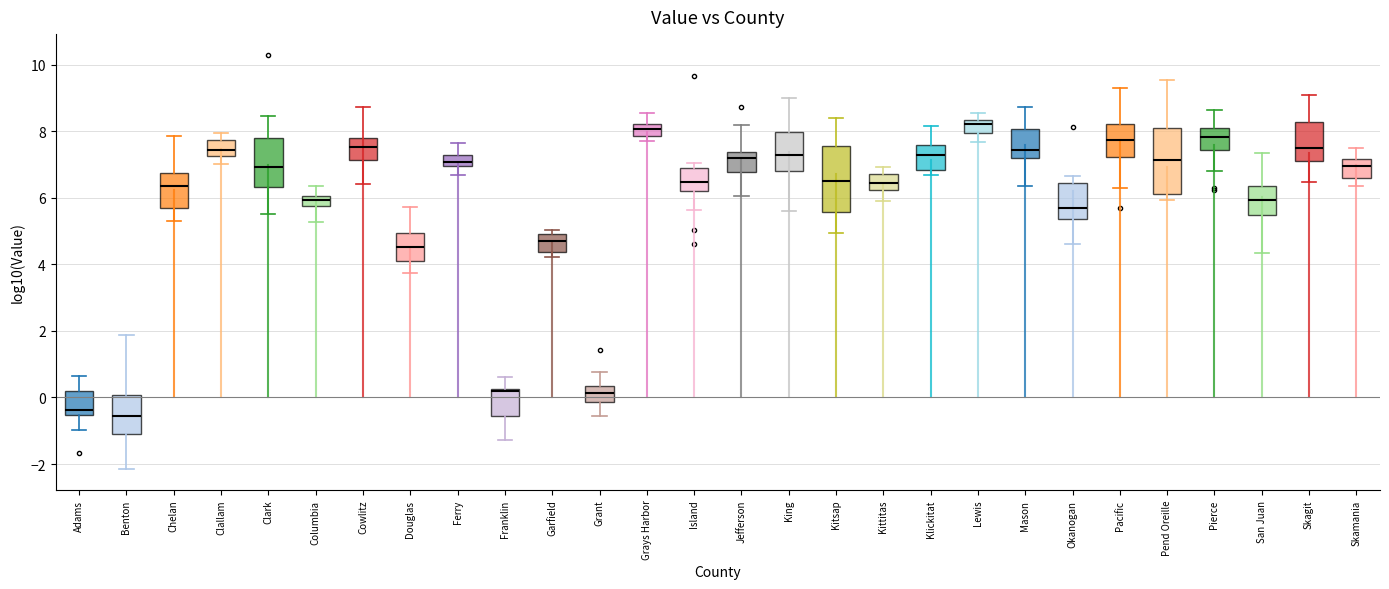

Reading left to right, transcribe this box plot: for each box, give where its median line is, the range the box spans, and where its two whiskers end, as read against the y-axis. The values are not printed on the chart, so give them approximately, as read against the axis.

Adams: median -0.4, box -0.6 to 0.2, whiskers -1.0 to 0.6
Benton: median -0.6, box -1.2 to 0.0, whiskers -2.2 to 1.8
Chelan: median 6.4, box 5.6 to 6.8, whiskers 5.4 to 7.8
Clallam: median 7.4, box 7.2 to 7.8, whiskers 7.0 to 8.0
Clark: median 7.0, box 6.4 to 7.8, whiskers 5.6 to 8.4
Columbia: median 6.0 (inside the box), box 5.8 to 6.0, whiskers 5.2 to 6.4
Cowlitz: median 7.6, box 7.2 to 7.8, whiskers 6.4 to 8.8
Douglas: median 4.6, box 4.2 to 5.0, whiskers 3.8 to 5.8
Ferry: median 7.0 (inside the box), box 7.0 to 7.4, whiskers 6.6 to 7.6
Franklin: median 0.2, box -0.6 to 0.2, whiskers -1.2 to 0.6
Garfield: median 4.6, box 4.4 to 5.0, whiskers 4.2 to 5.0 (just above the box's upper edge)
Grant: median 0.2, box -0.2 to 0.4, whiskers -0.6 to 0.8
Grays Harbor: median 8.0, box 7.8 to 8.2, whiskers 7.8 (just below the box's lower edge) to 8.6
Island: median 6.4, box 6.2 to 7.0, whiskers 5.6 to 7.0 (just above the box's upper edge)
Jefferson: median 7.2, box 6.8 to 7.4, whiskers 6.0 to 8.2
King: median 7.2, box 6.8 to 8.0, whiskers 5.6 to 9.0
Kitsap: median 6.6, box 5.6 to 7.6, whiskers 5.0 to 8.4
Kittitas: median 6.4, box 6.2 to 6.8, whiskers 6.0 to 7.0
Klickitat: median 7.2, box 6.8 to 7.6, whiskers 6.6 to 8.2
Lewis: median 8.2, box 8.0 to 8.4, whiskers 7.6 to 8.6
Mason: median 7.4, box 7.2 to 8.0, whiskers 6.4 to 8.8
Okanogan: median 5.6, box 5.4 to 6.4, whiskers 4.6 to 6.6
Pacific: median 7.8, box 7.2 to 8.2, whiskers 6.2 to 9.4
Pend Oreille: median 7.2, box 6.2 to 8.0, whiskers 6.0 to 9.6
Pierce: median 7.8, box 7.4 to 8.2, whiskers 6.8 to 8.6
San Juan: median 6.0, box 5.4 to 6.4, whiskers 4.4 to 7.4
Skagit: median 7.4, box 7.0 to 8.2, whiskers 6.4 to 9.0
Skamania: median 7.0, box 6.6 to 7.2, whiskers 6.4 to 7.6